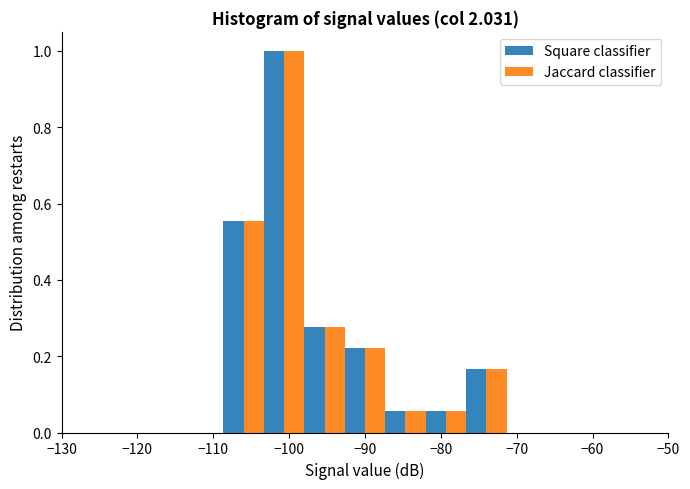

In the Square classifier series, which range on the x-axis has the tallest bar?

-103 to -98